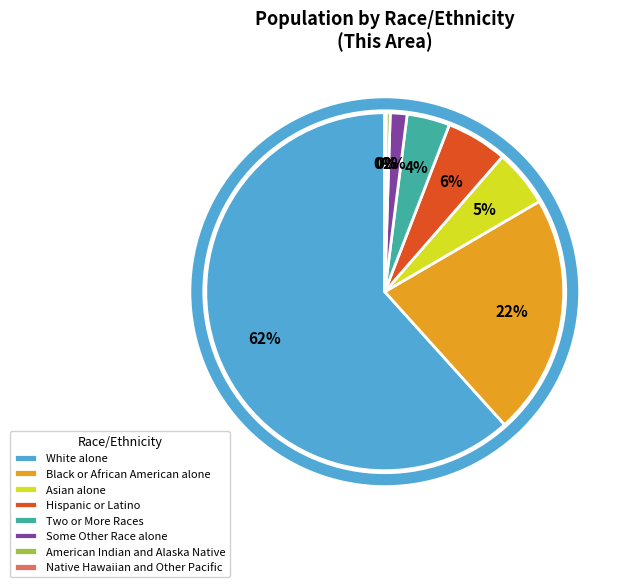

Which has a higher value, Some Other Race alone or American Indian and Alaska Native?

Some Other Race alone